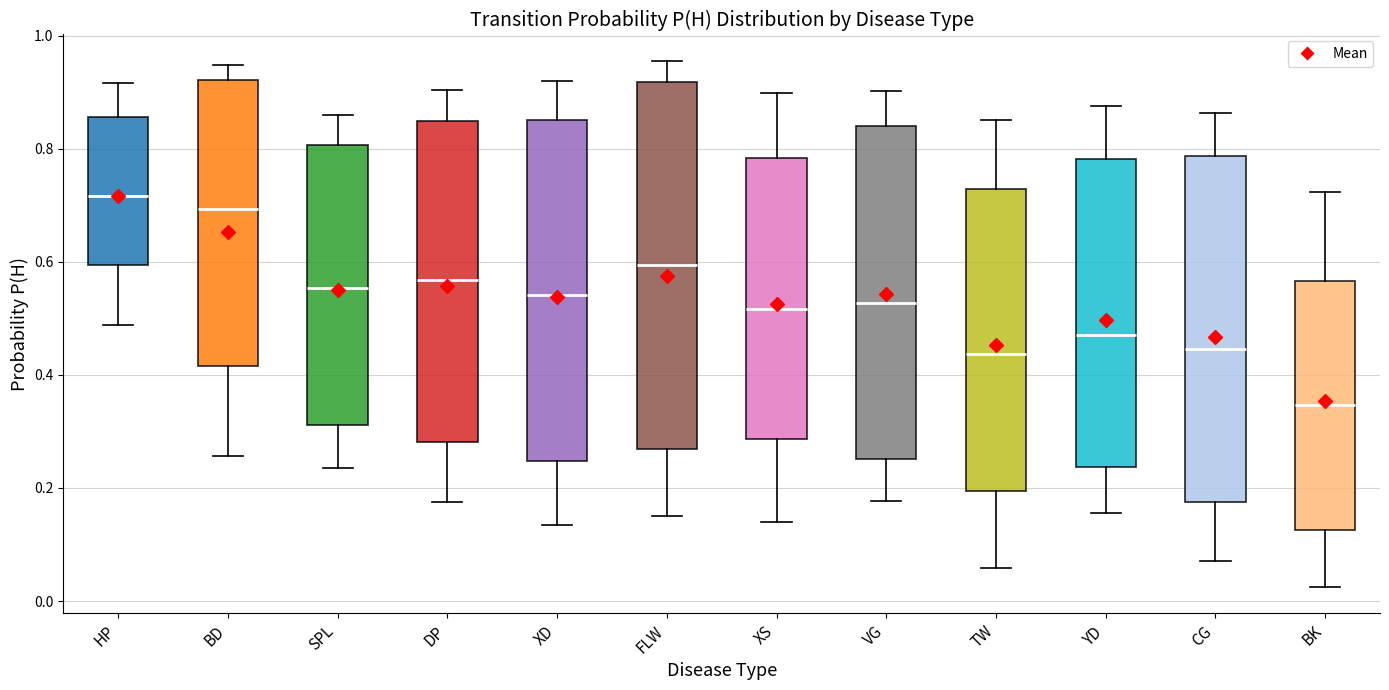

Reading left to right, read every box against the y-axis: the position of its median line, the range the box covers, and the ends of its whiskers. The values are not printed on the chart, so give them approximately, as read against the axis.

HP: median 0.72, box 0.60 to 0.86, whiskers 0.48 to 0.92
BD: median 0.70, box 0.42 to 0.92, whiskers 0.26 to 0.94
SPL: median 0.56, box 0.32 to 0.80, whiskers 0.24 to 0.86
DP: median 0.56, box 0.28 to 0.84, whiskers 0.18 to 0.90
XD: median 0.54, box 0.24 to 0.86, whiskers 0.14 to 0.92
FLW: median 0.60, box 0.26 to 0.92, whiskers 0.16 to 0.96
XS: median 0.52, box 0.28 to 0.78, whiskers 0.14 to 0.90
VG: median 0.52, box 0.26 to 0.84, whiskers 0.18 to 0.90
TW: median 0.44, box 0.20 to 0.72, whiskers 0.06 to 0.86
YD: median 0.48, box 0.24 to 0.78, whiskers 0.16 to 0.88
CG: median 0.44, box 0.18 to 0.78, whiskers 0.08 to 0.86
BK: median 0.34, box 0.12 to 0.56, whiskers 0.02 to 0.72